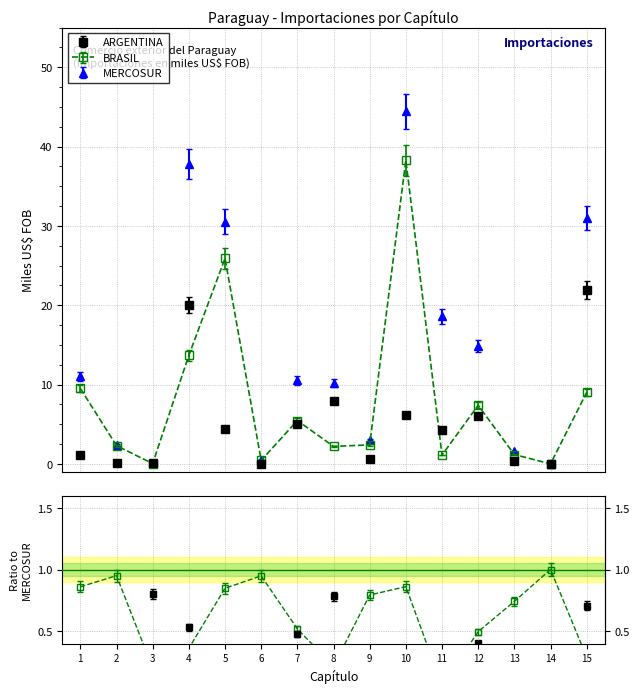

At which label does MERCOSUR reach its peak?

10